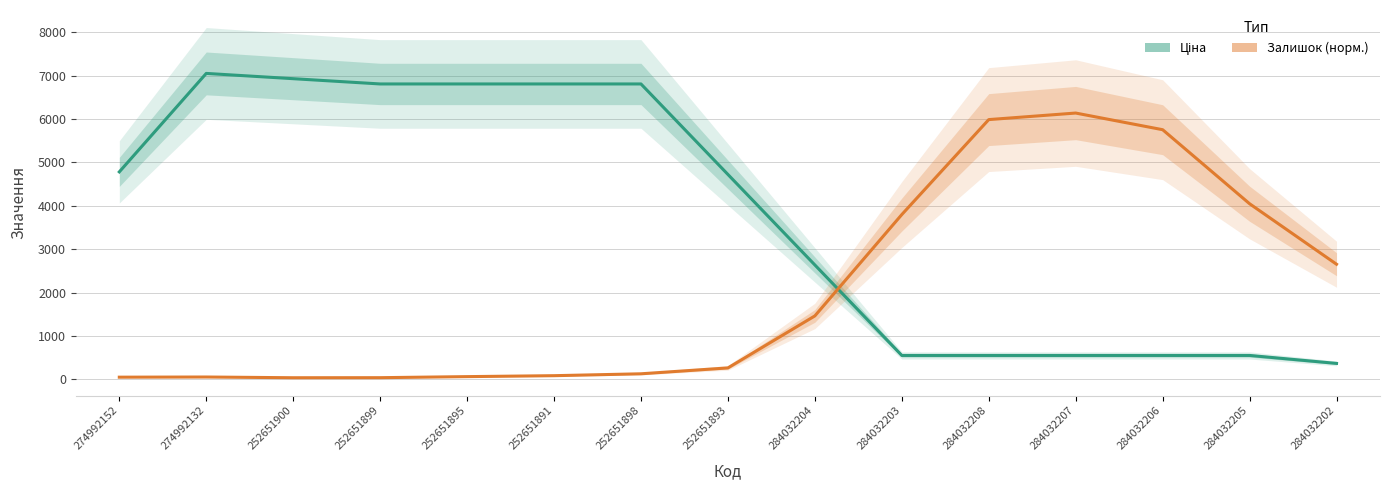

Rank the series by their average value, from highest to lowest.

Ціна, Залишок (норм.)